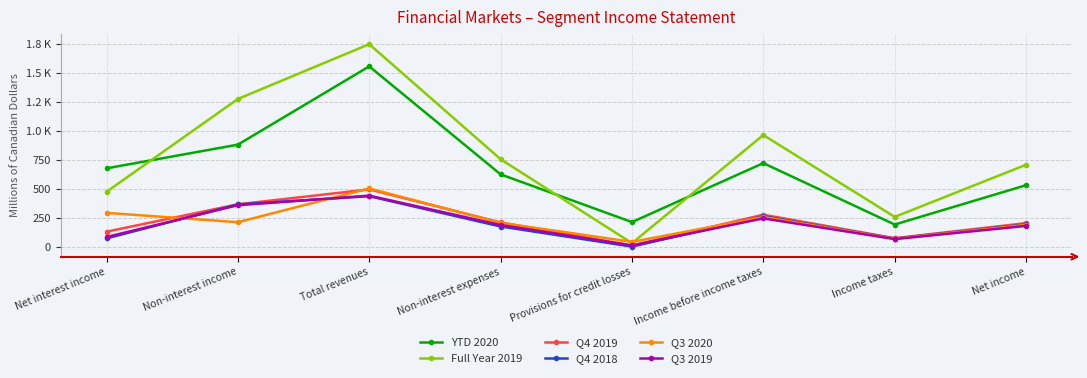

What are all the series names shown in the legend?

YTD 2020, Full Year 2019, Q4 2019, Q4 2018, Q3 2020, Q3 2019